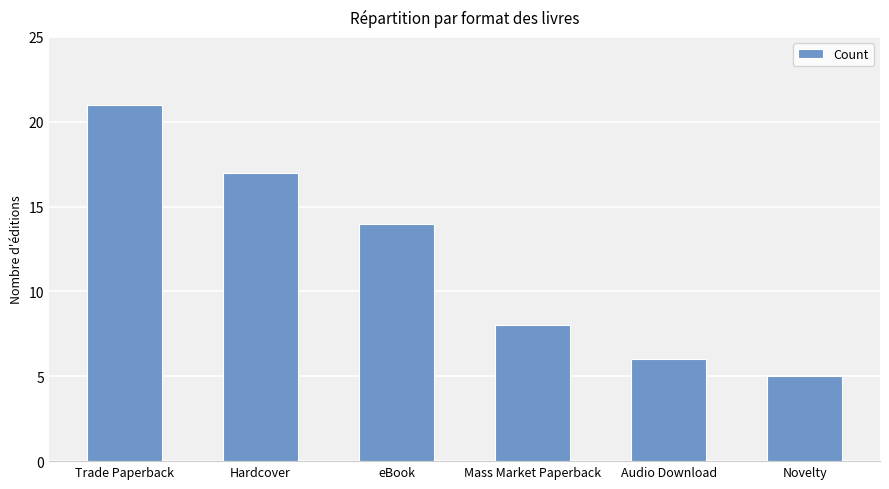

Are the bars grouped side by side (vs. stacked)?

No